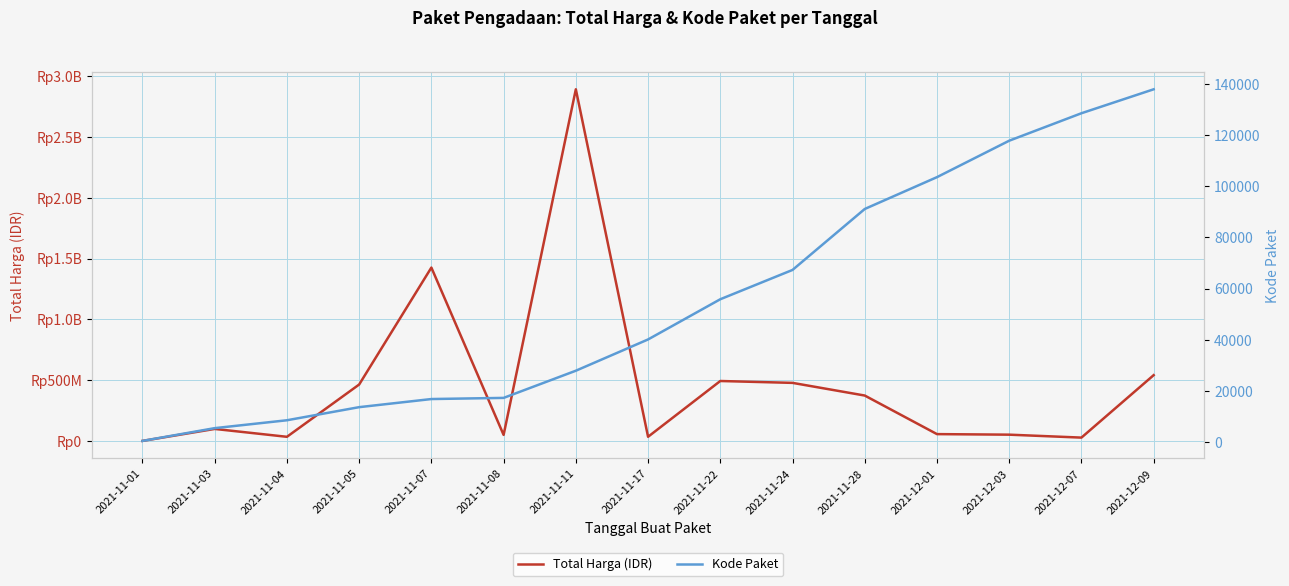

List the series in order of their overall mean, highest first.

Total Harga (IDR), Kode Paket